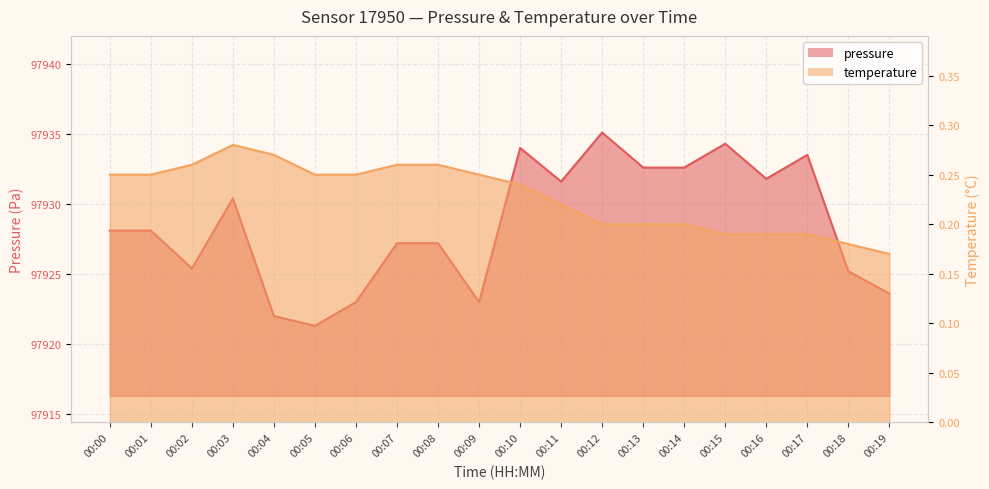

What is the sum of the temperature values at 00:12 and 00:09?

0.5